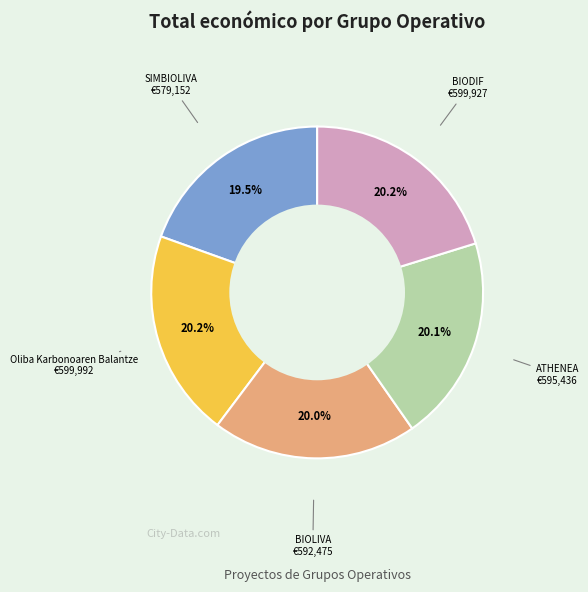

To the nearest percent, what is the difference between the largest and smallest slice percentages?

1%